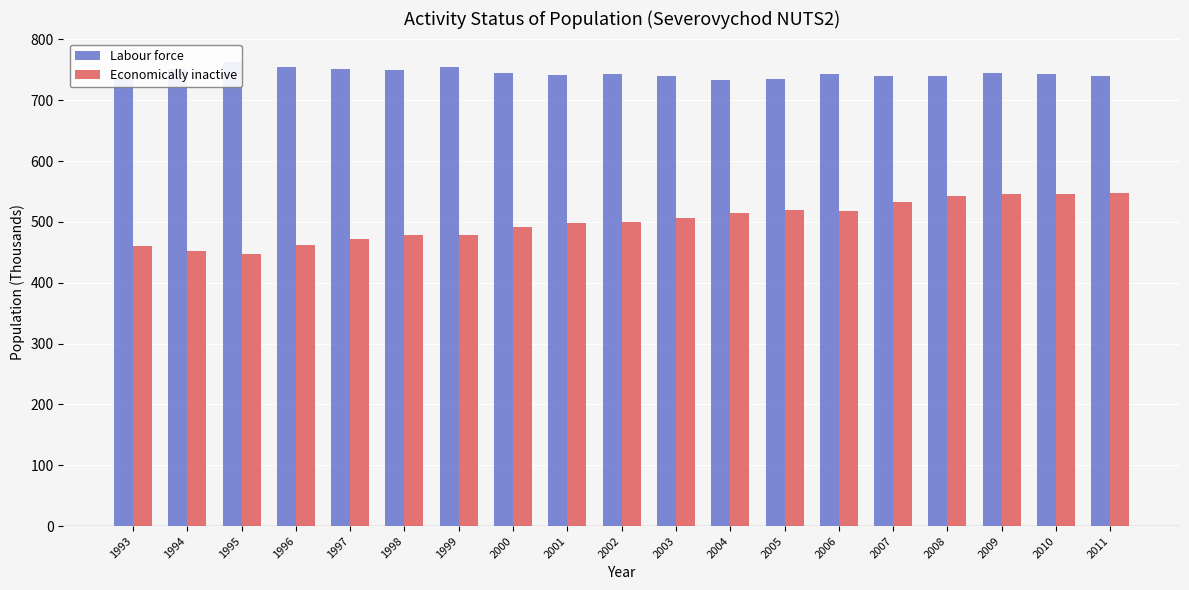

Reading left to right, transcribe all the data shown in this chart.

Labour force: 734.7	751.1	763.3	755.3	752.2	750.2	754.7	745.5	741.6	742.6	740.5	734.2	734.9	744.0	740.1	739.7	745.0	742.5	739.7
Economically inactive: 459.7	452.7	448.1	462.5	471.6	478.5	479.0	491.9	498.3	500.0	506.4	515.4	519.0	517.8	532.5	543.4	545.3	546.3	548.1